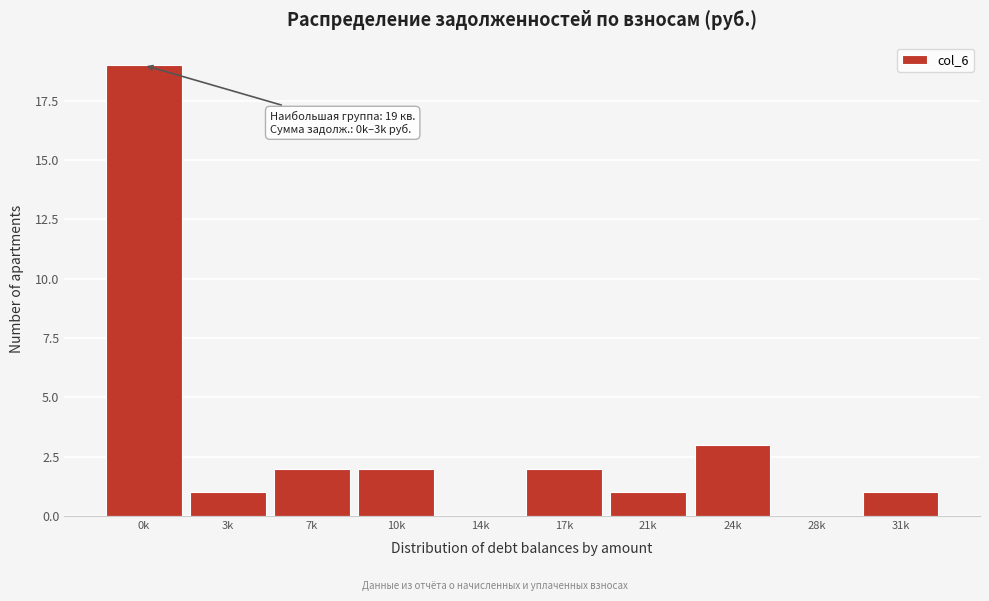

Reading left to right, list all the values displayed in this chart.

0k=19	3k=1	7k=2	10k=2	14k=0	17k=2	21k=1	24k=3	28k=0	31k=1